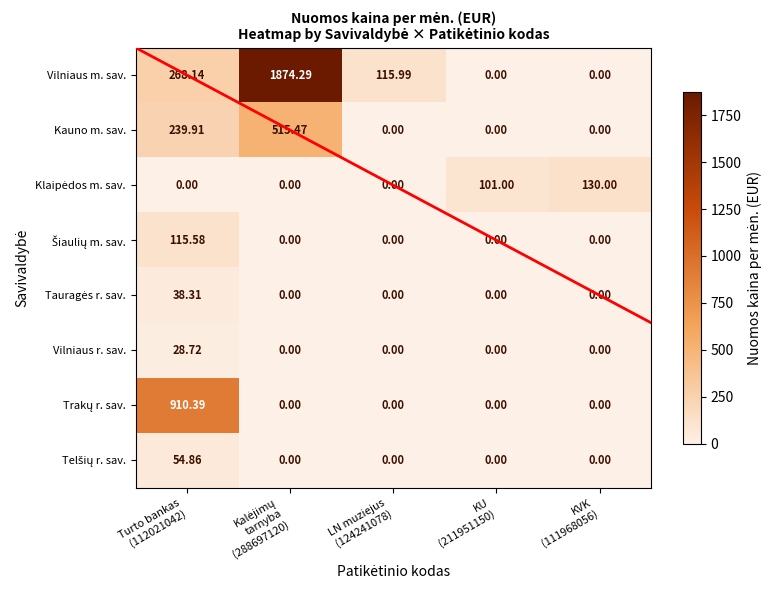

Is the value of Vilniaus m. sav. at Kalėjimų tarnyba (288697120) greater than the value of Kauno m. sav. at KVK (111968056)?

Yes